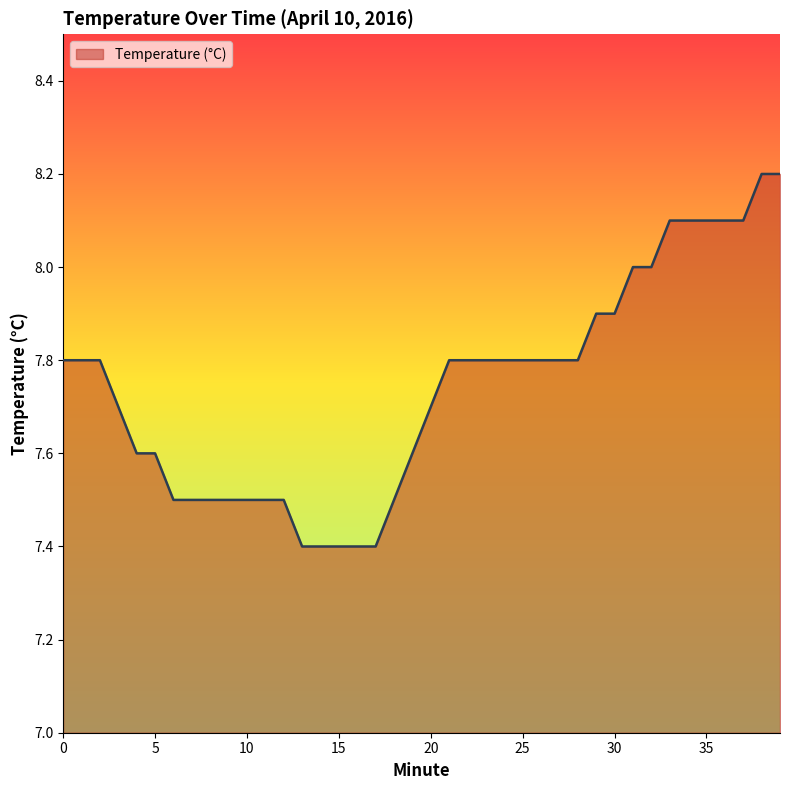

What is the greatest value displayed?

8.2